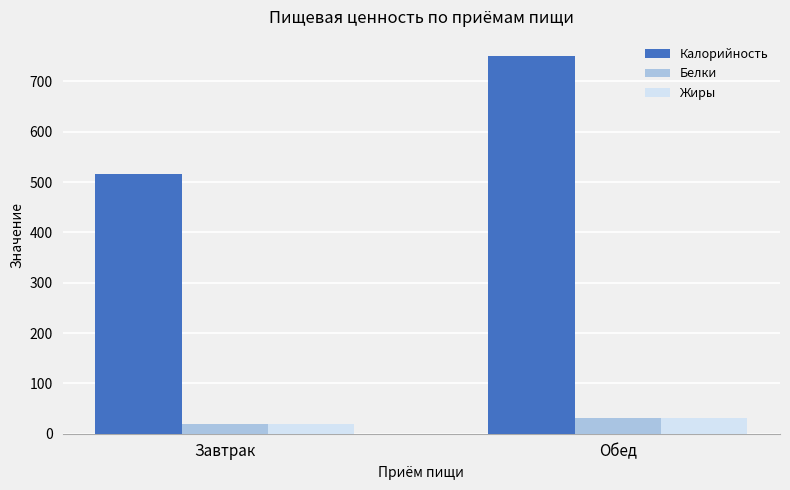

At which label does Жиры first exceed 31?

Обед